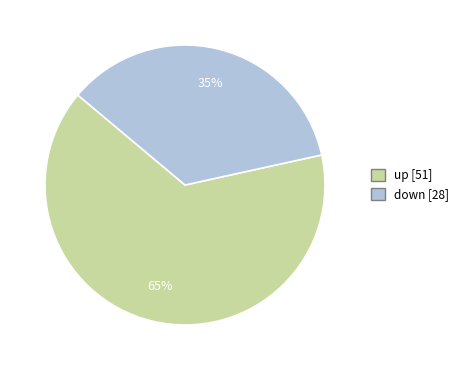

To the nearest percent, what is the average slice percentage?

50%